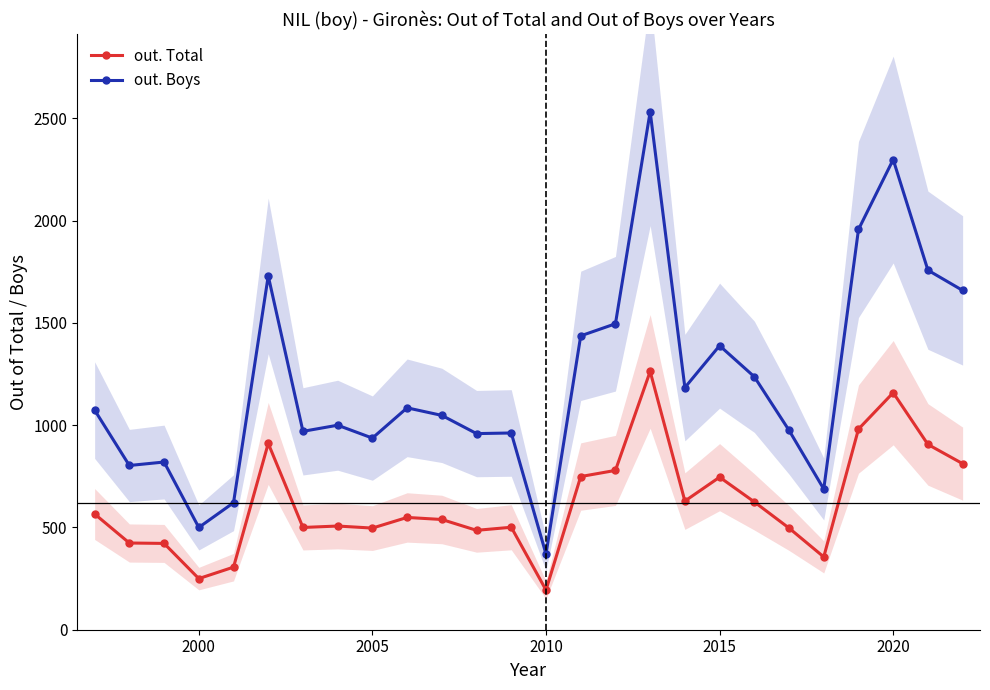

True or false: out. Boys and out. Total cross at least once.

False